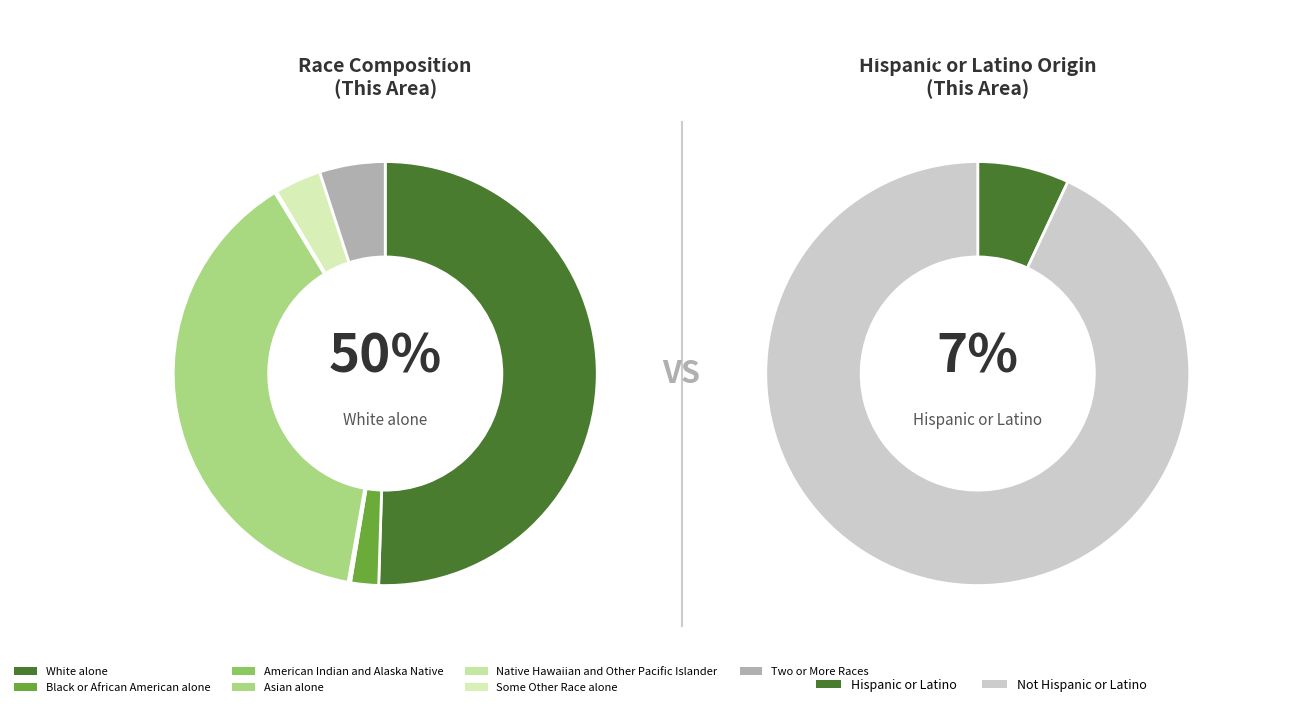

Which slice represents more than half of the pie?

White alone